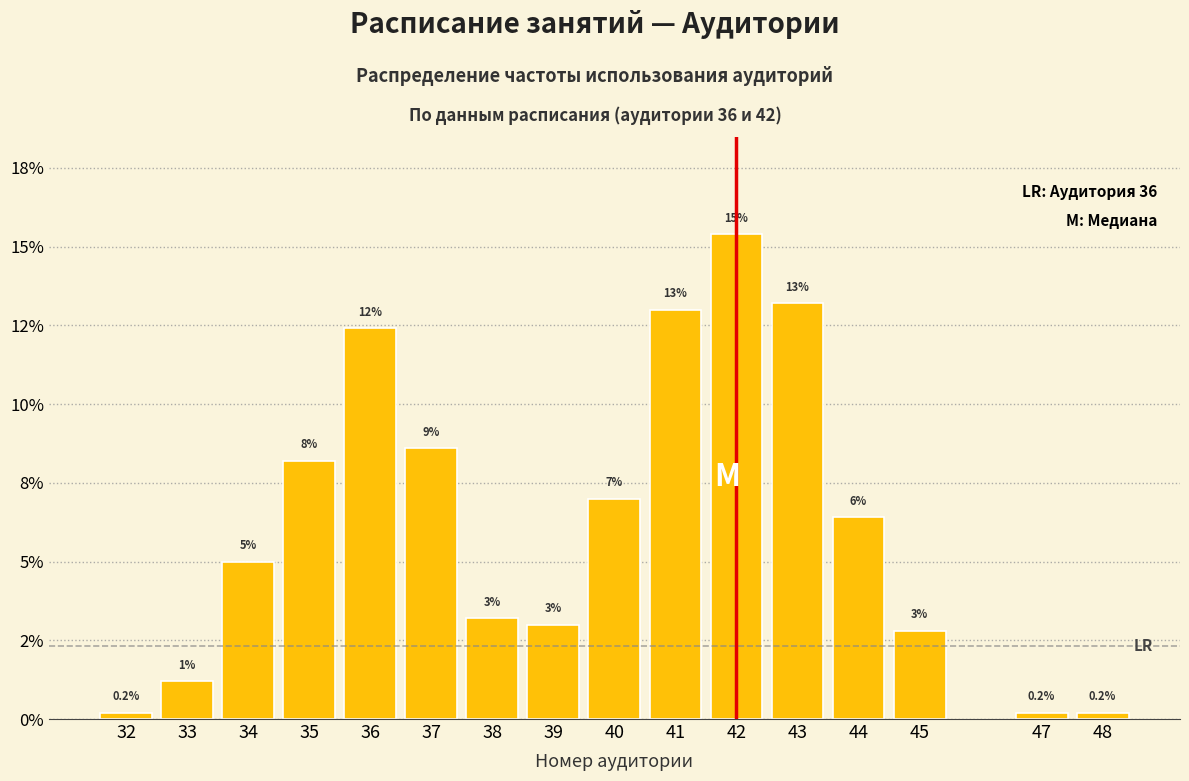

Does the chart contain any negative values?

No